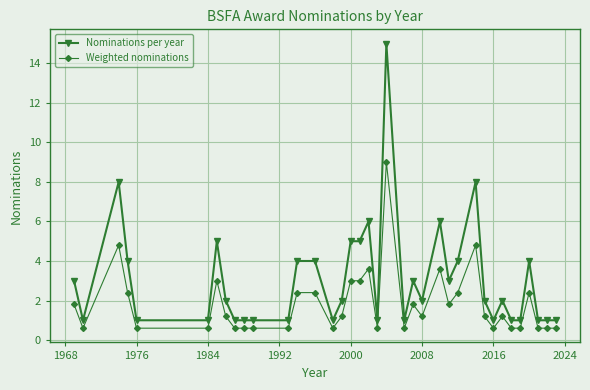

What is the greatest value displayed?

15.0